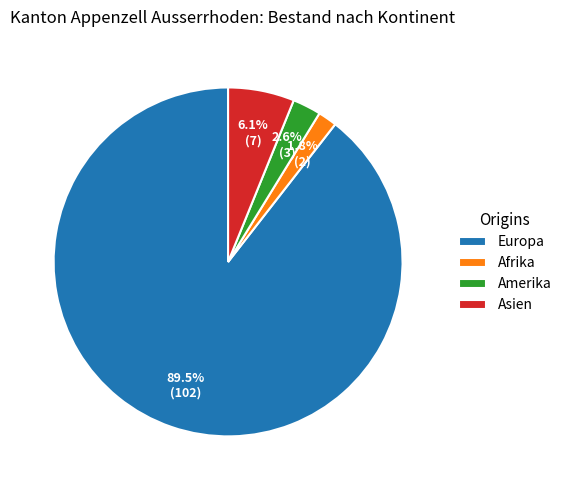

To the nearest percent, what percentage of the pie is Asien?

6%